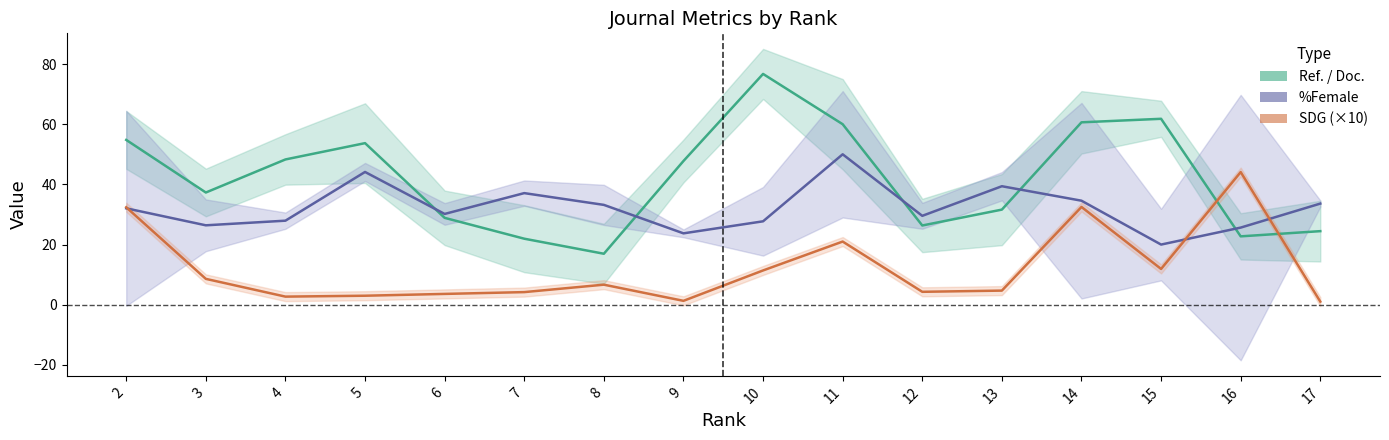

True or false: %Female has more than 1 points higher than both neighbors.

True